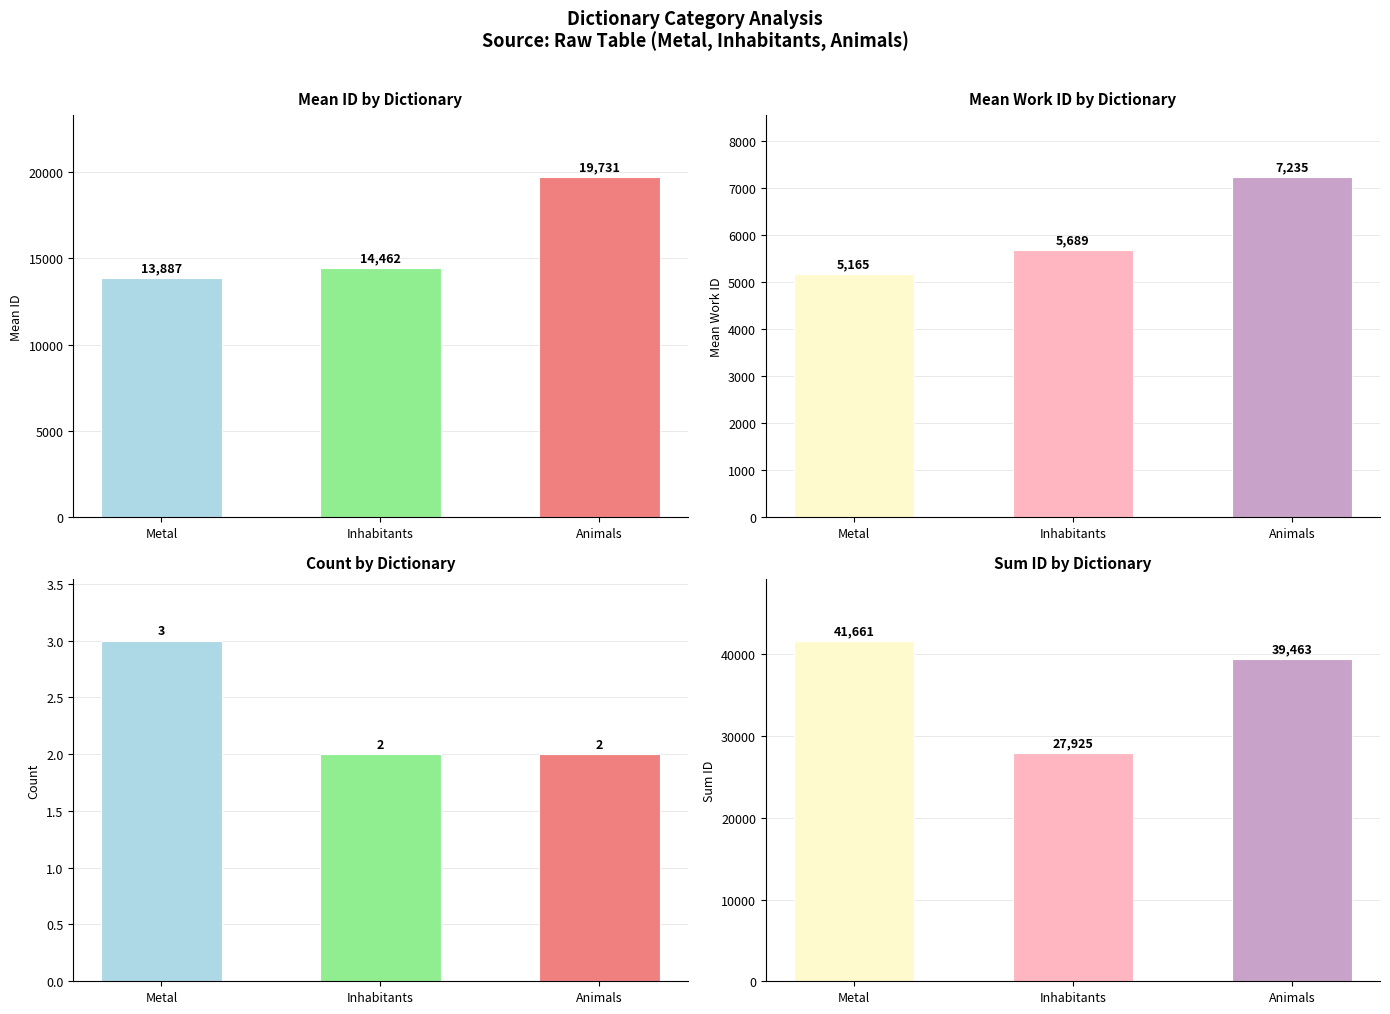

What are all the series names shown in the legend?

id, work_id, count, sum_id